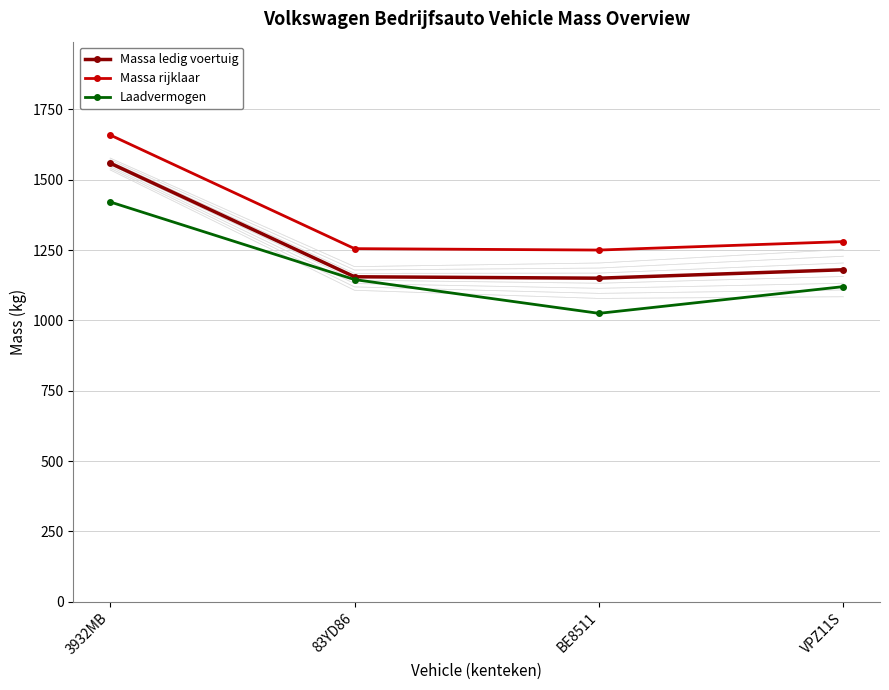

Which series has the widest spread of values?

Massa ledig voertuig